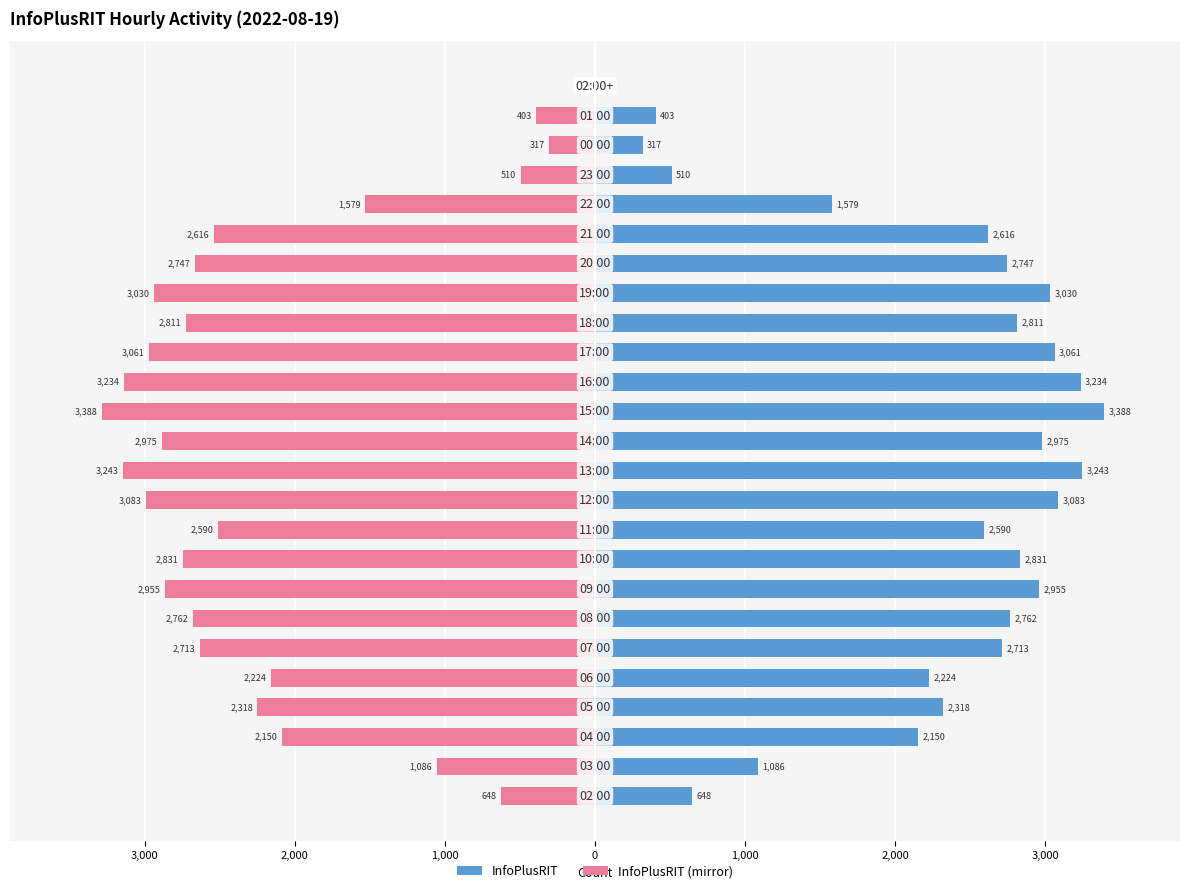

The value of InfoPlusRIT at 2,000 is 1230.2. True or false?

False